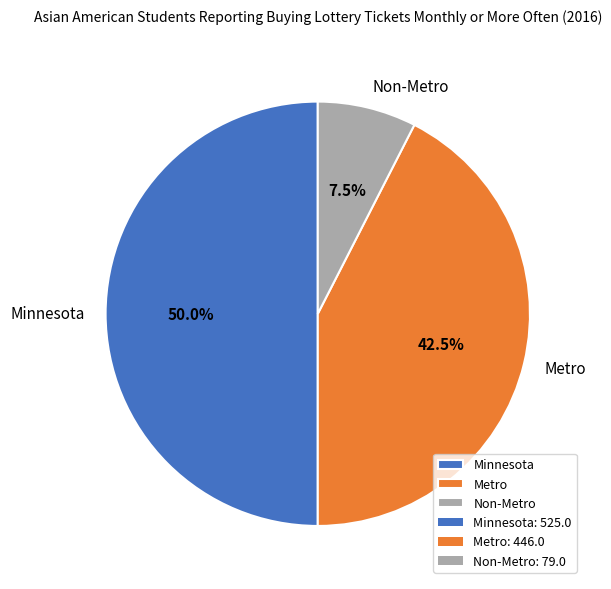

Is Metro the majority of the pie?

No